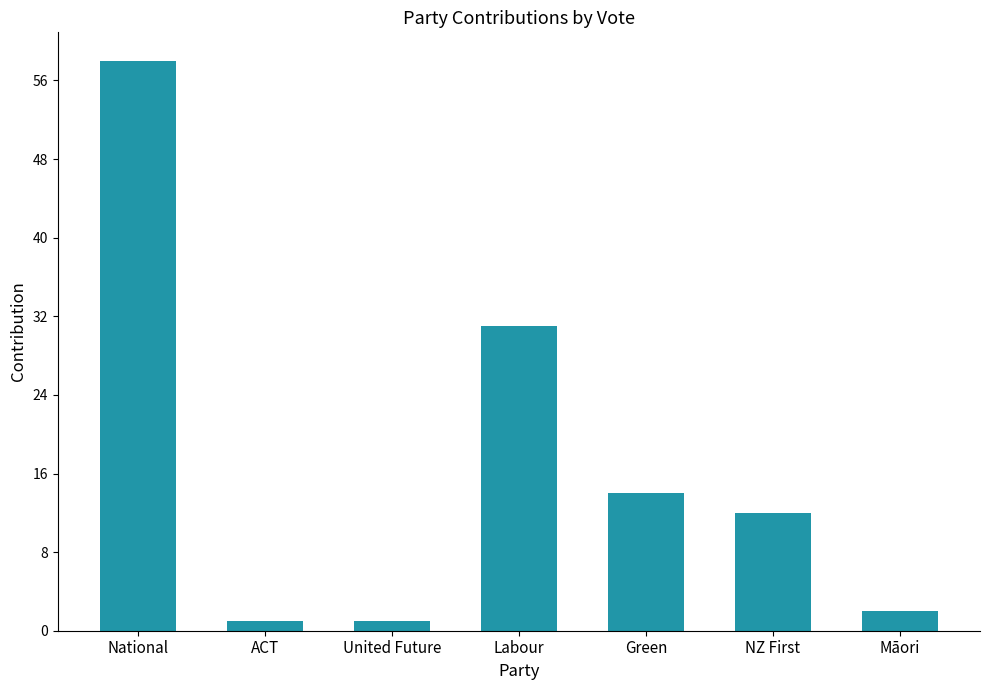

Reading left to right, list all the values displayed in this chart.

58	1	1	31	14	12	2